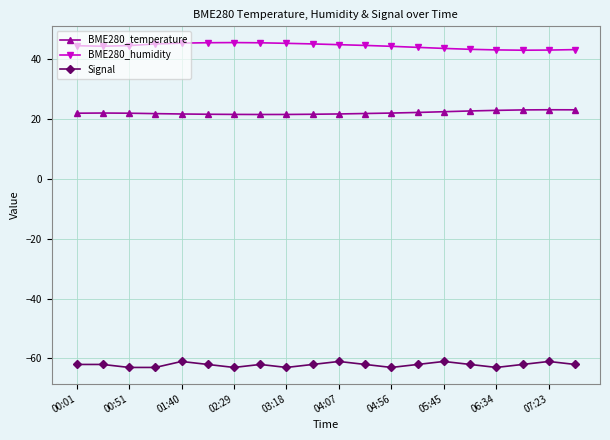

What is the value of the BME280_temperature point at the 4th from the left?

21.8